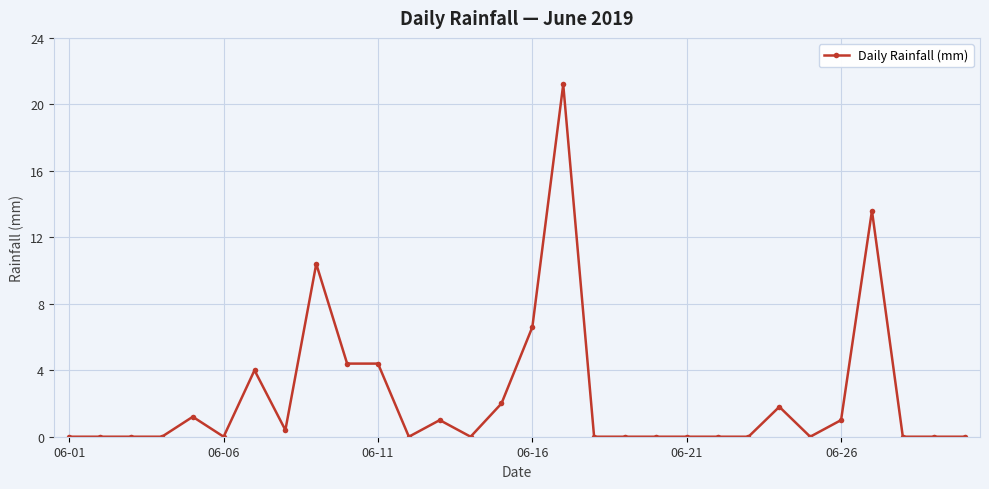

What is the maximum value shown in the chart?

21.2